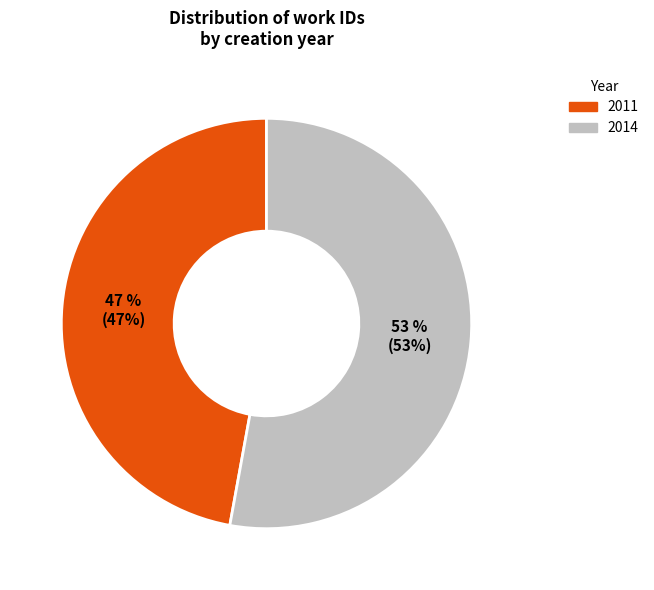

Which category has the smallest portion of the pie?

2011